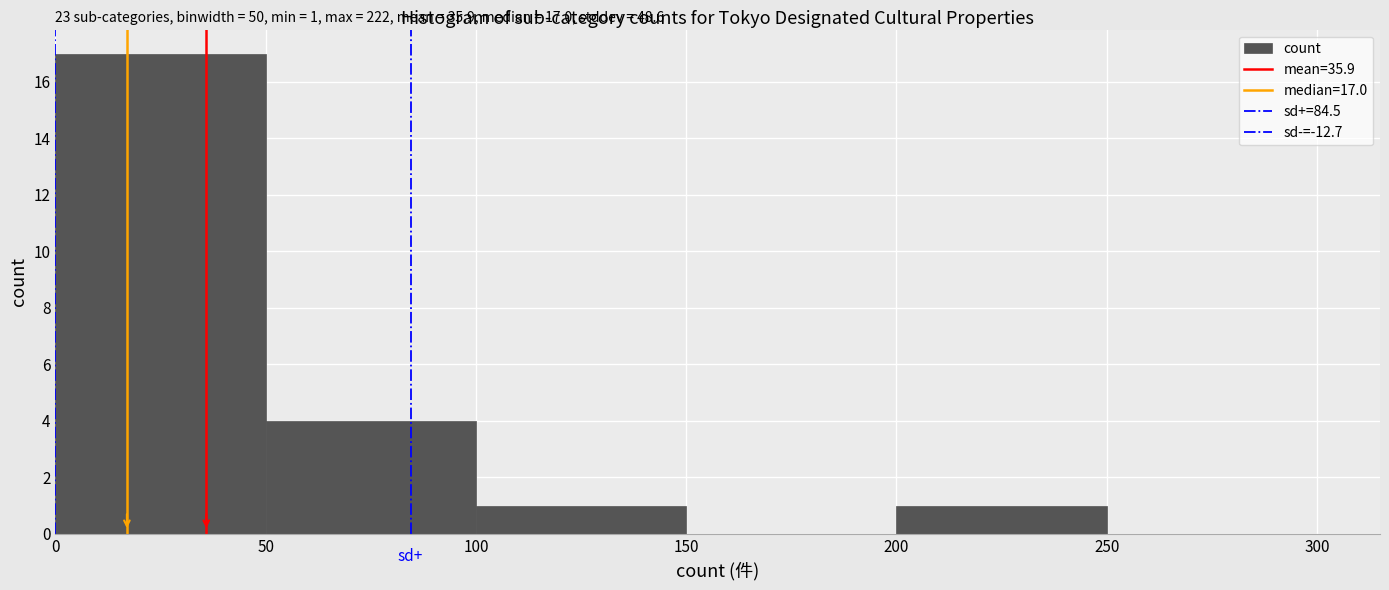

Over which range of the x-axis is the bar tallest?

0 to 50